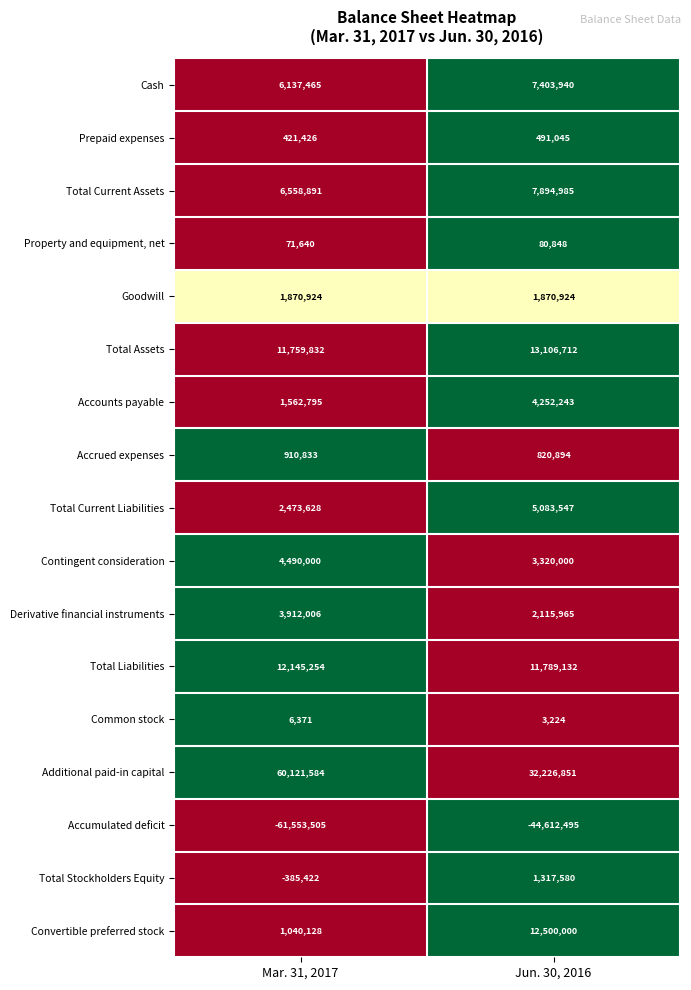

Rank the series by their maximum value, from lowest to highest.

Accumulated deficit, Common stock, Property and equipment, net, Prepaid expenses, Accrued expenses, Total Stockholders Equity, Goodwill, Derivative financial instruments, Accounts payable, Contingent consideration, Total Current Liabilities, Cash, Total Current Assets, Total Liabilities, Convertible preferred stock, Total Assets, Additional paid-in capital